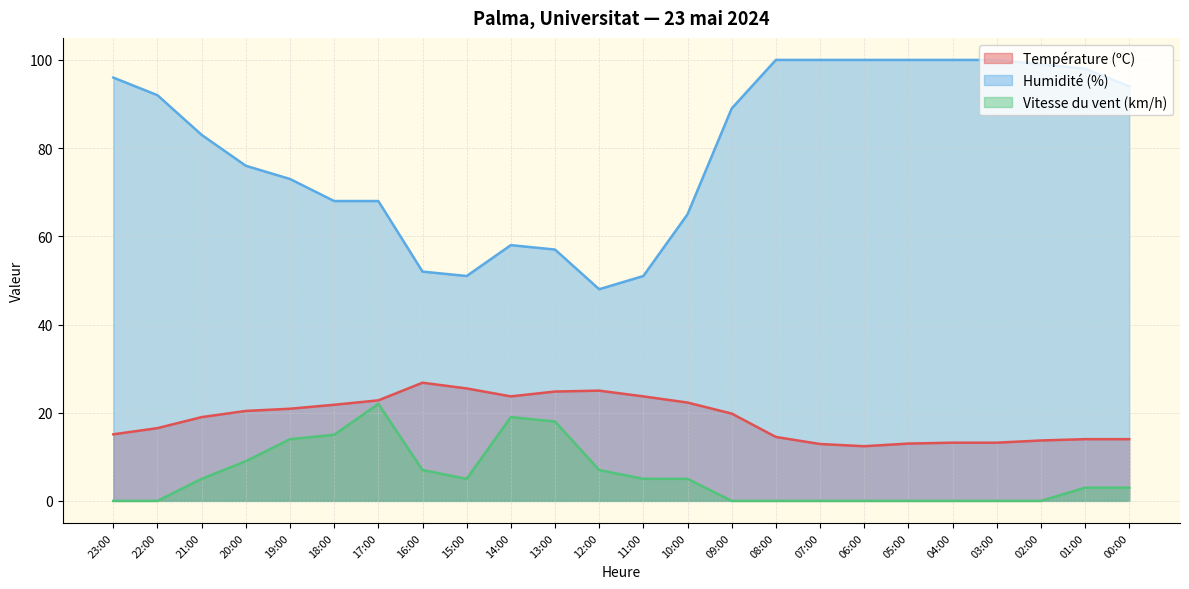

How many series are shown in this chart?

3